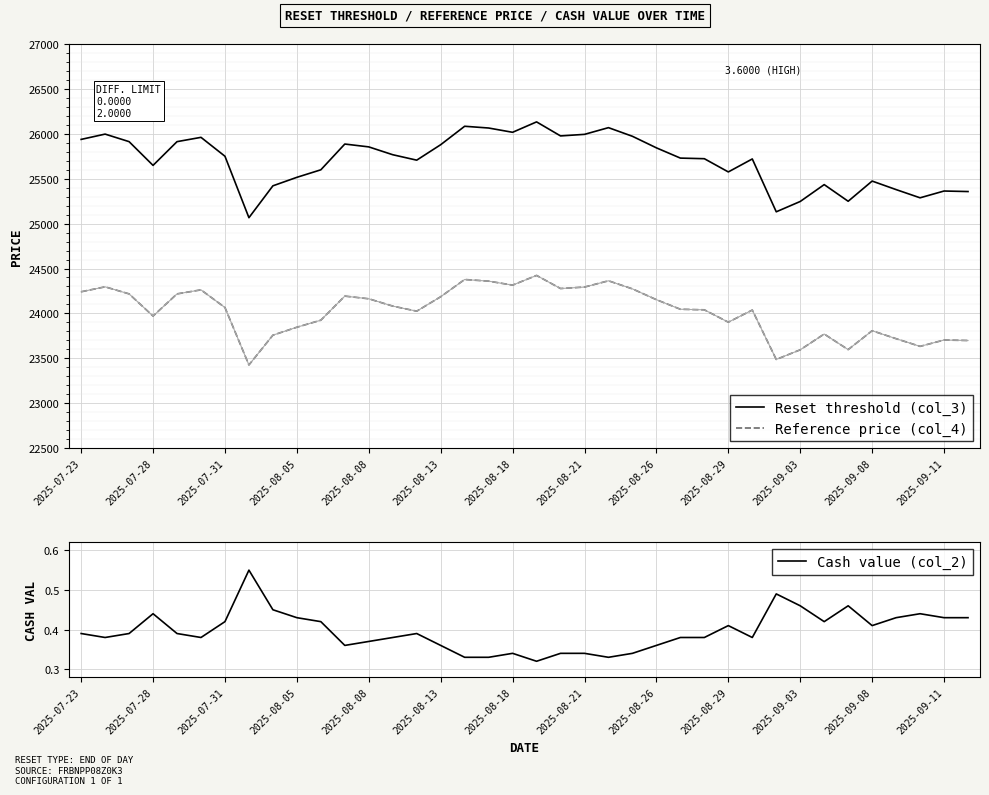

What is the approximate value of Reference price (col_4) at 2025-07-28?

23970.4